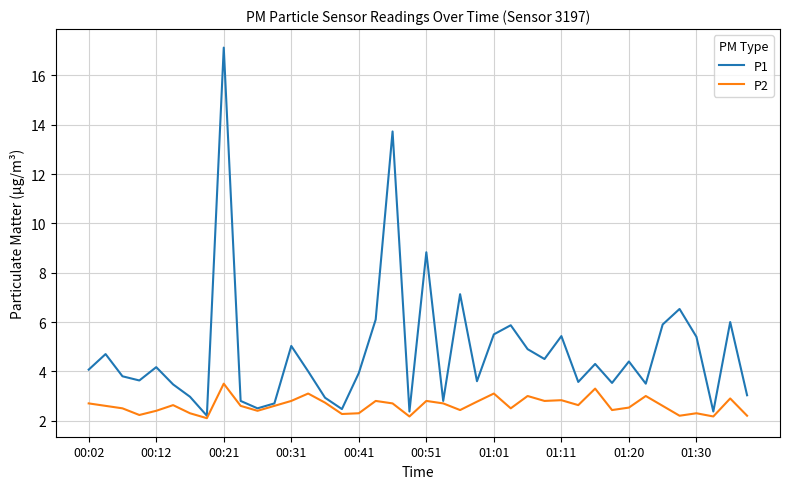

Which series has the widest spread of values?

P1